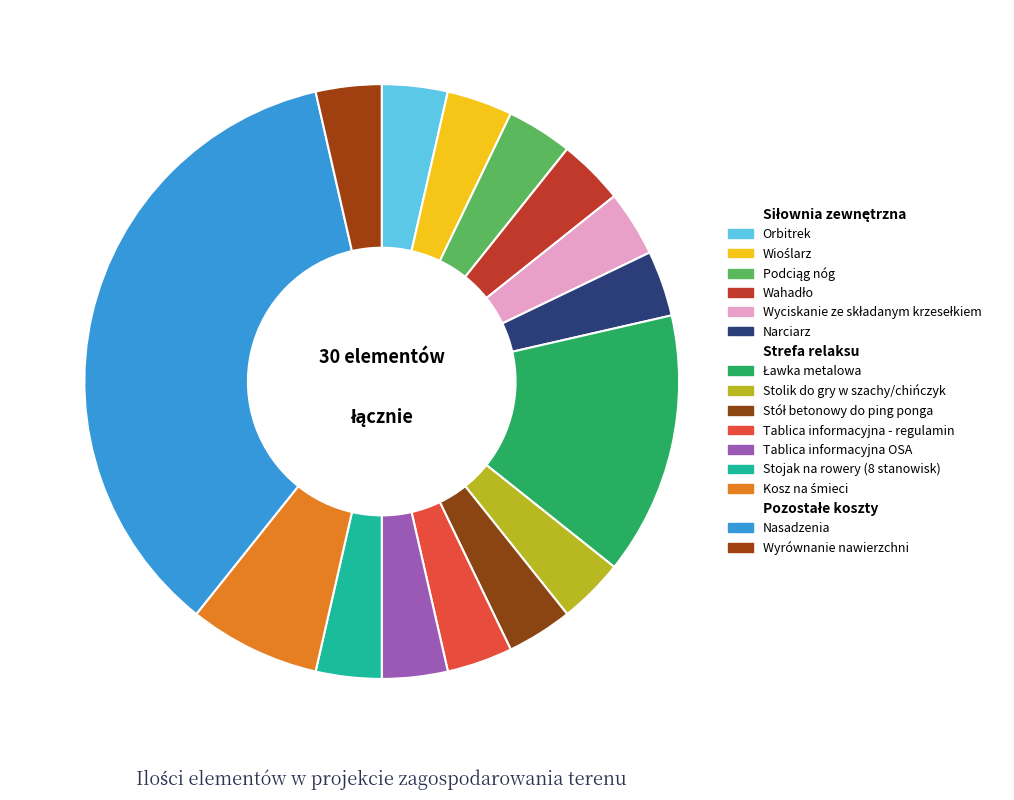

How many slices are in this pie chart?

15